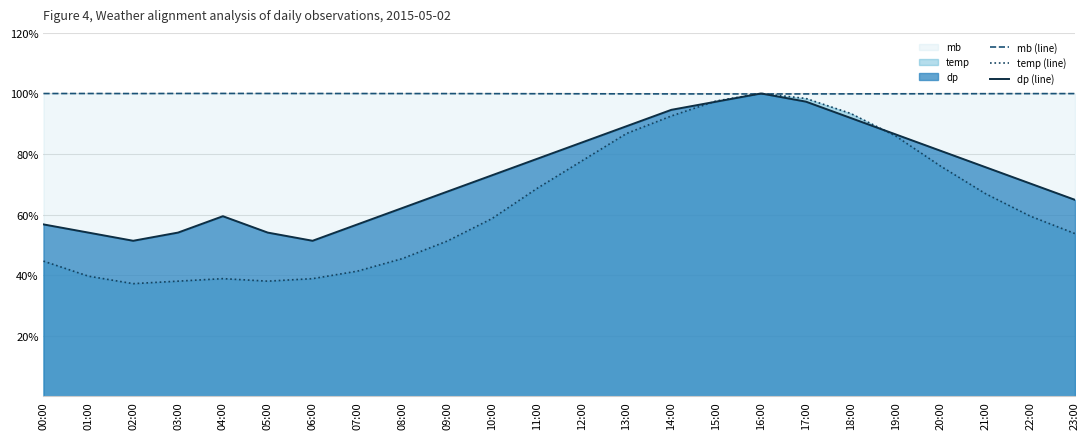

At which category does dp (line) reach its first local valley?

02:00